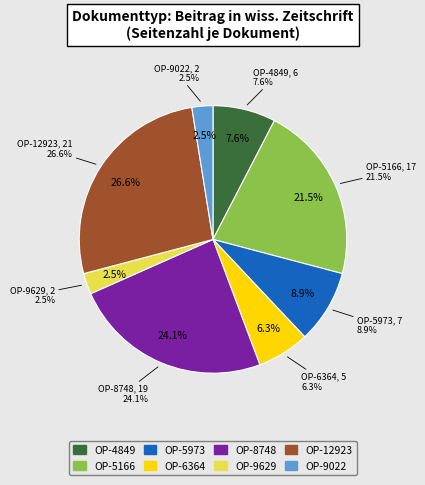

Does OPUS4-8748 represent more than half of the total?

No